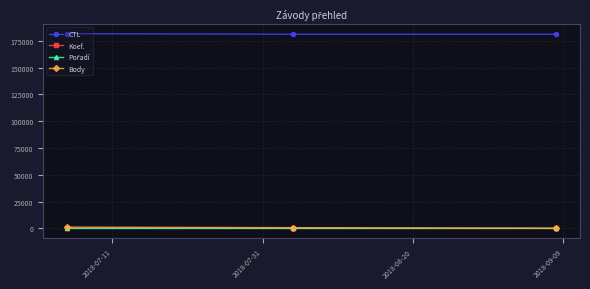

What is the highest value of the CTL series?

181711